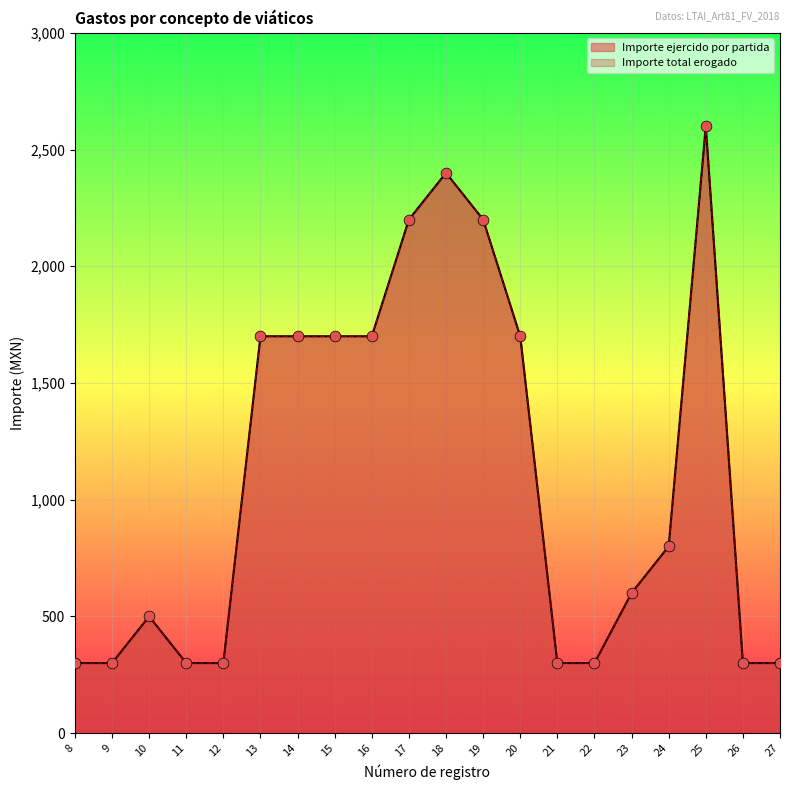

At how many categories does at least one series exceed 368?

12